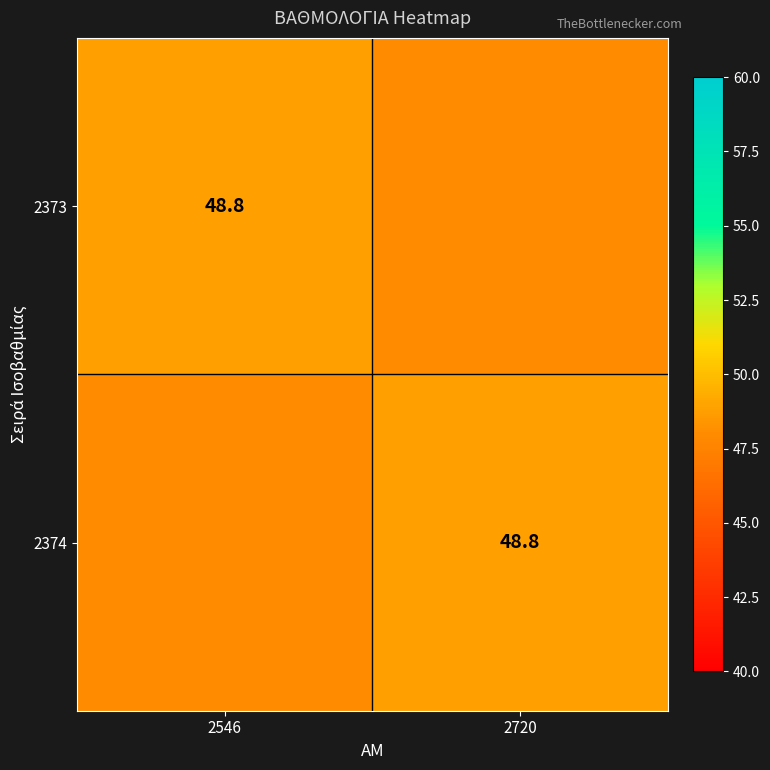

Is it true that 2373 equals 48.8 at 2546?

True